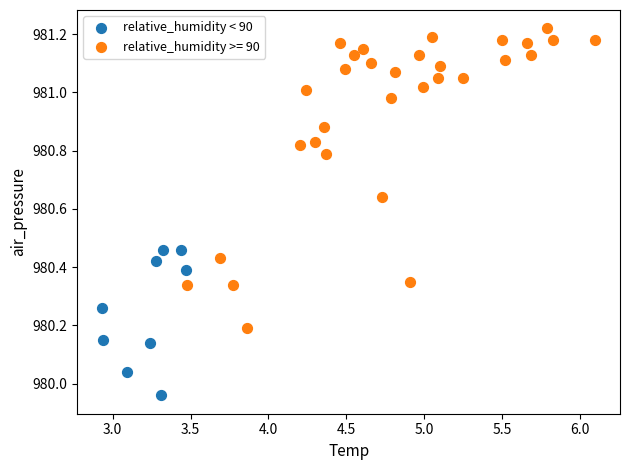

Which series contains the lowest Y value?

relative_humidity < 90